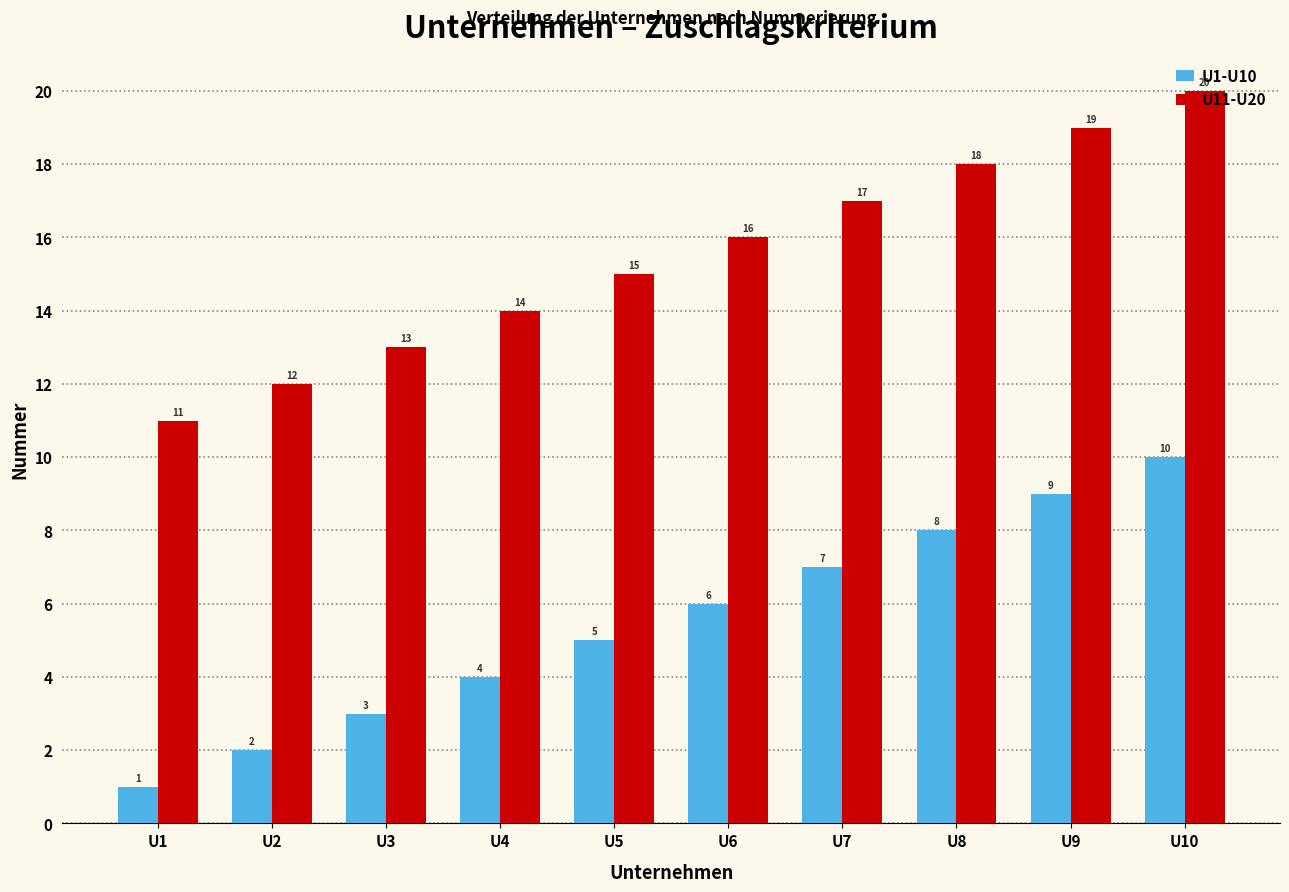

What is the spread (max minus min) of values at U1?

10